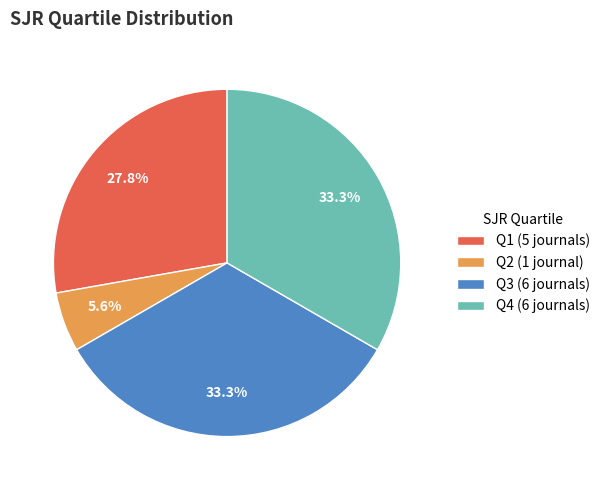

To the nearest percent, what portion does Q3 represent?

33%